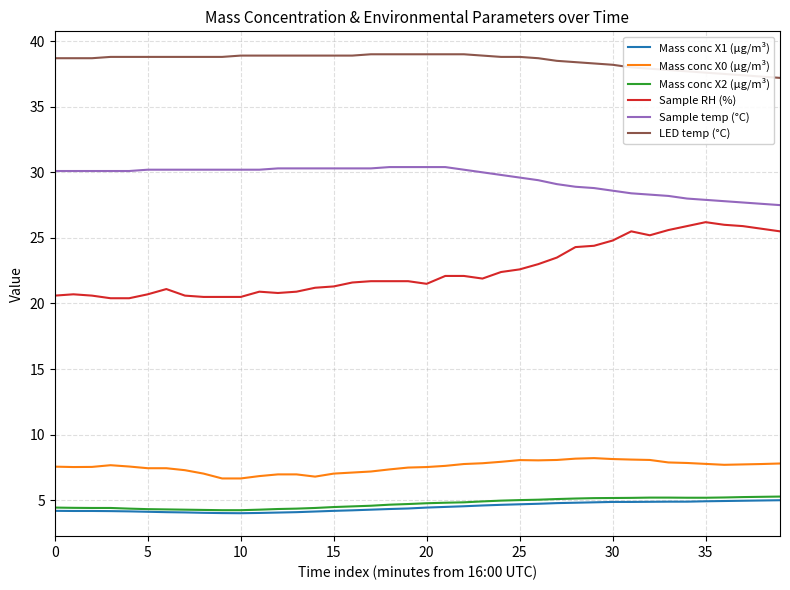

Which series has the widest spread of values?

Sample RH (%)